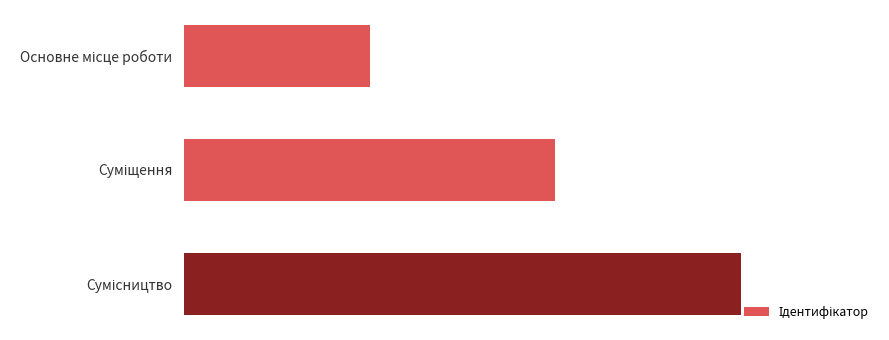

What is the minimum value shown in the chart?

1